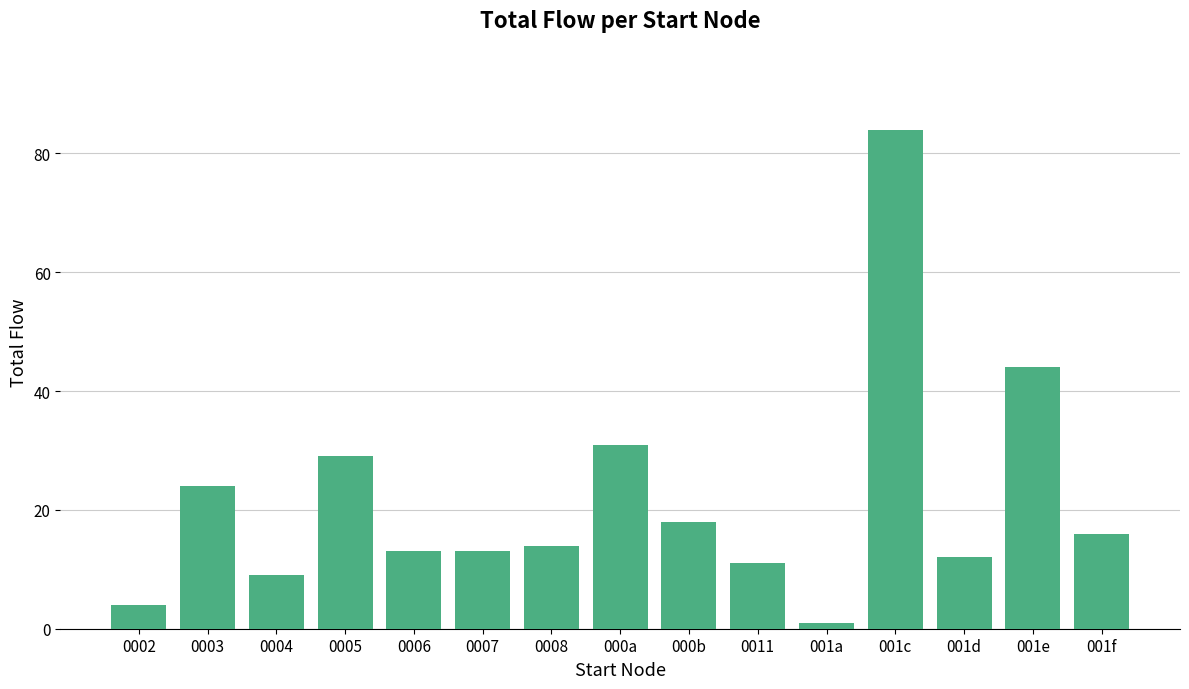

Does the chart contain stacked bars?

No